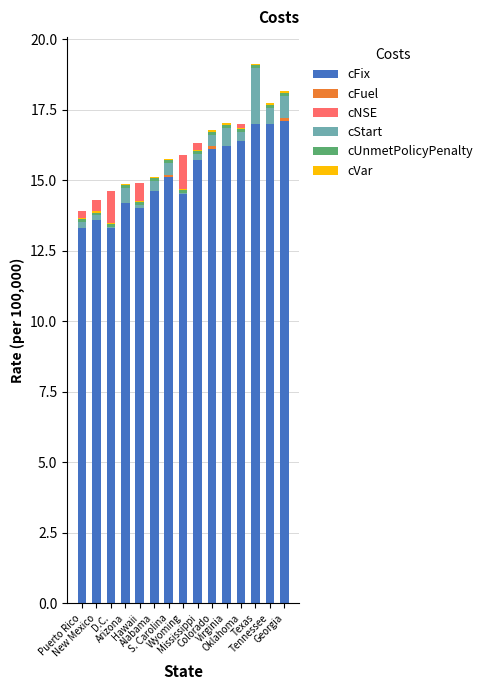

Which label corresponds to the largest value in the chart?

Georgia